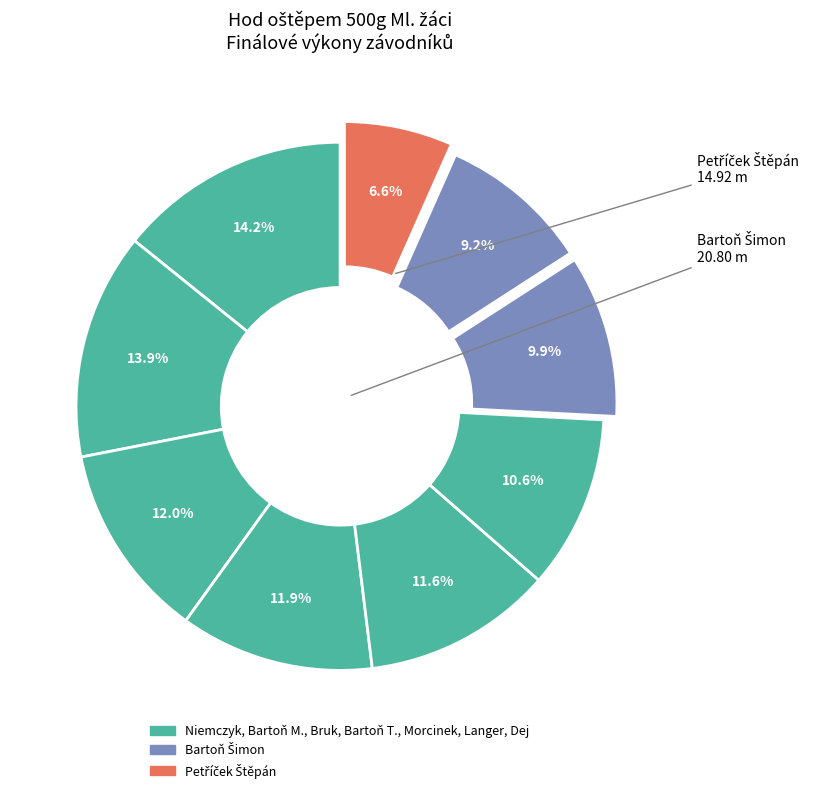

How many segments does this pie chart have?

9